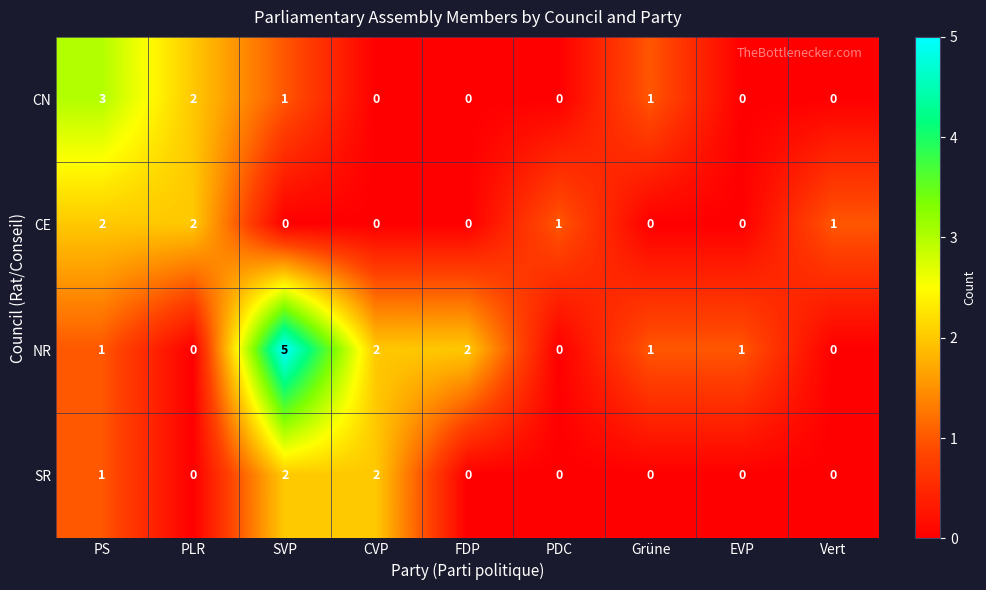

Which label corresponds to the largest value in the chart?

SVP